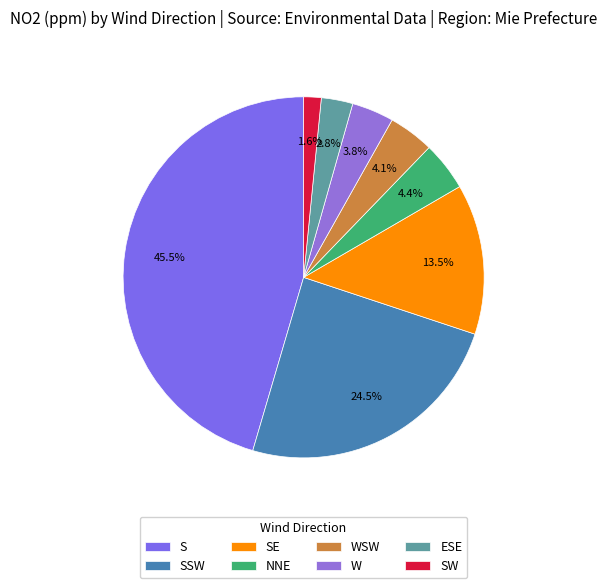

What portion of the pie excludes ESE?

97.2%